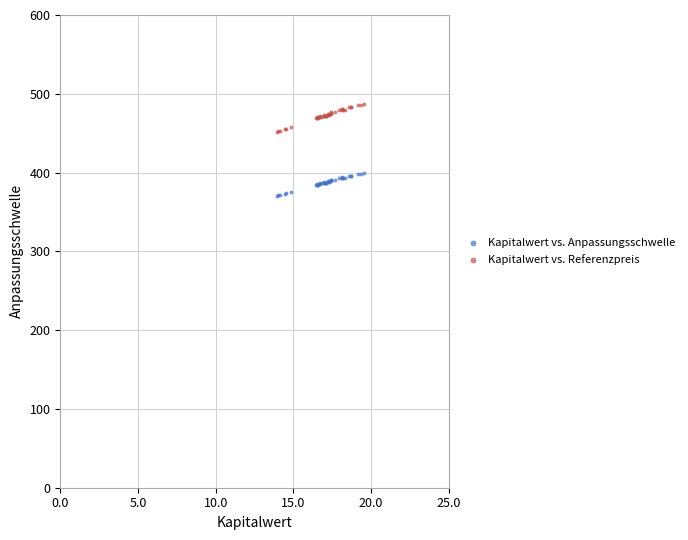

Which series reaches the minimum Y coordinate?

Kapitalwert vs. Anpassungsschwelle